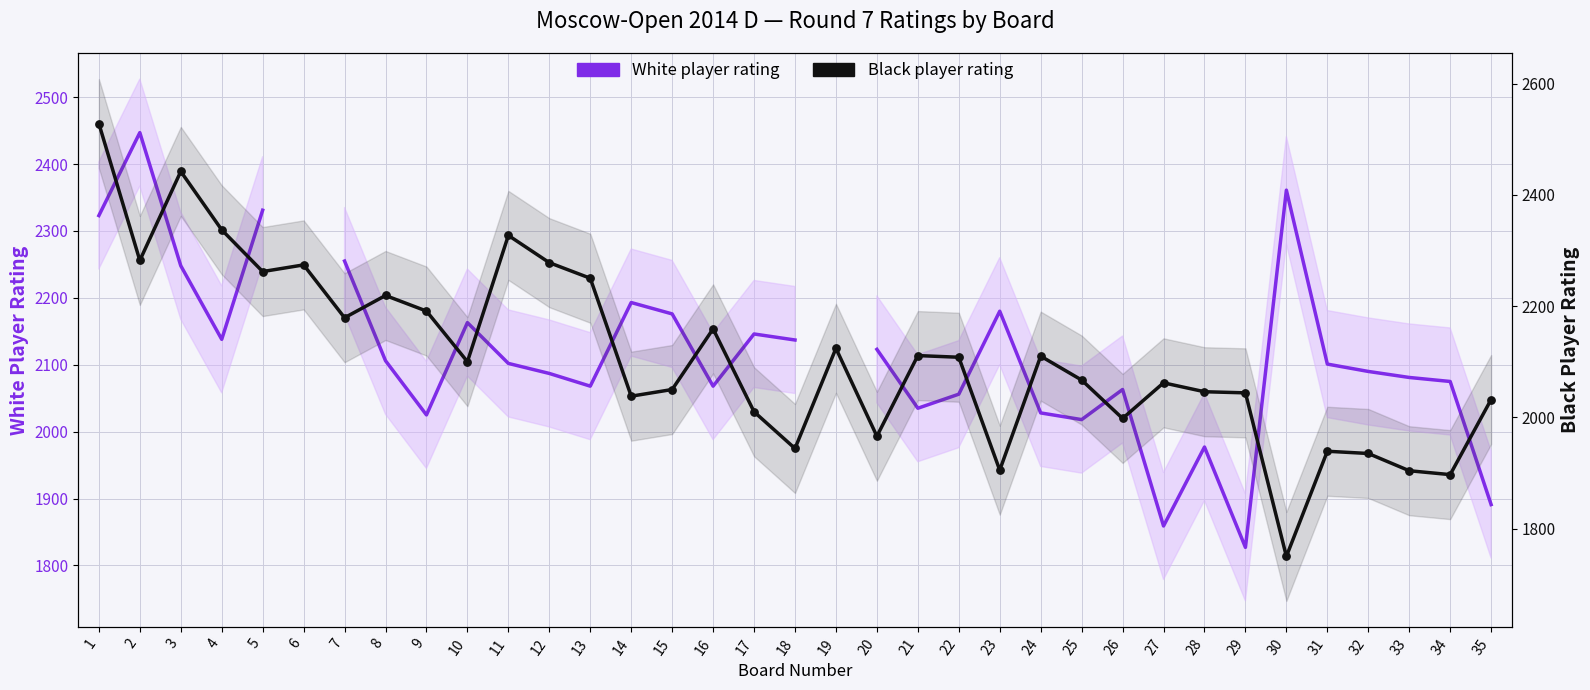

What are all the series names shown in the legend?

White player rating, Black player rating